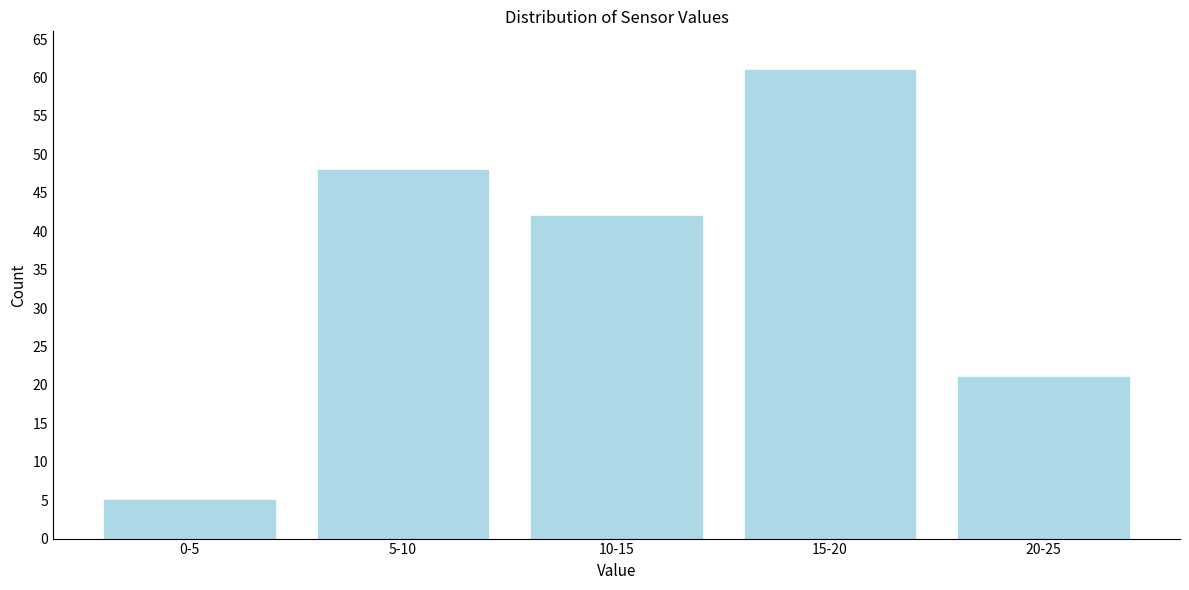

Reading right to left, transcribe all the data shown in this chart.

20-25=21	15-20=61	10-15=42	5-10=48	0-5=5